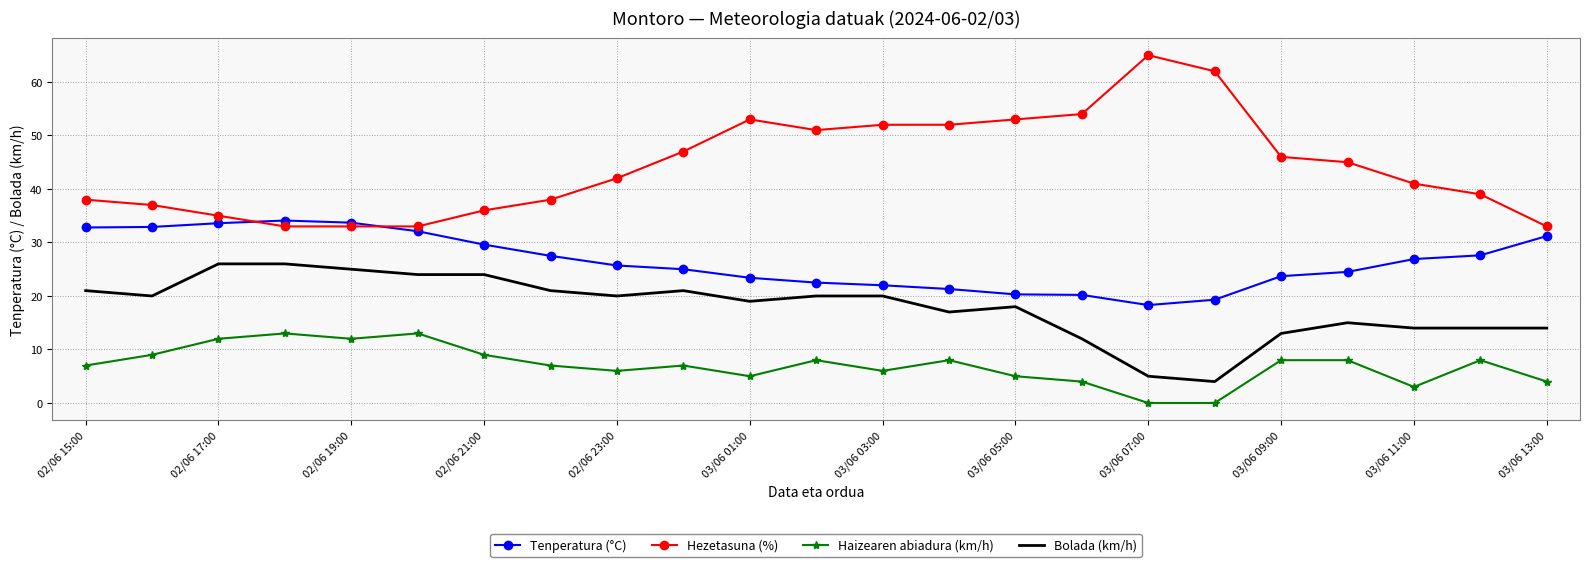

True or false: Tenperatura (°C) and Bolada (km/h) intersect in this chart.

False